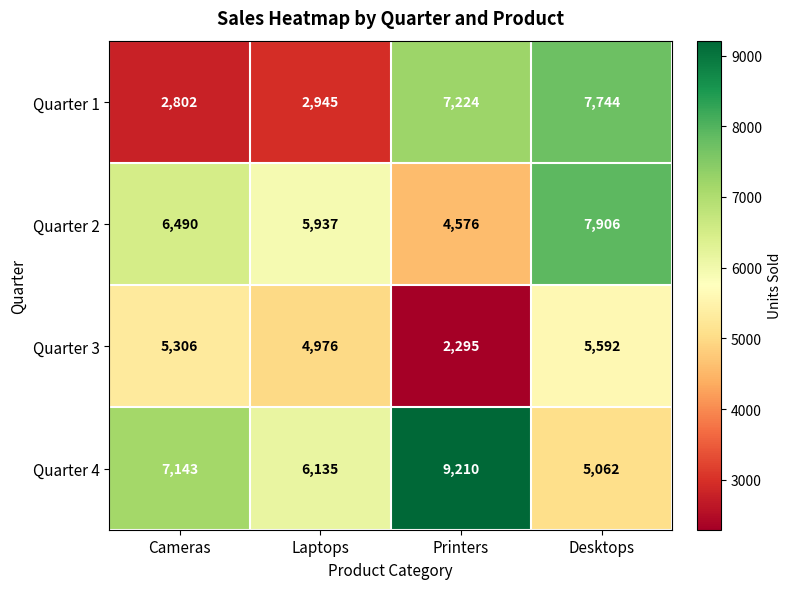

What is the total value across all series at Cameras?

21741